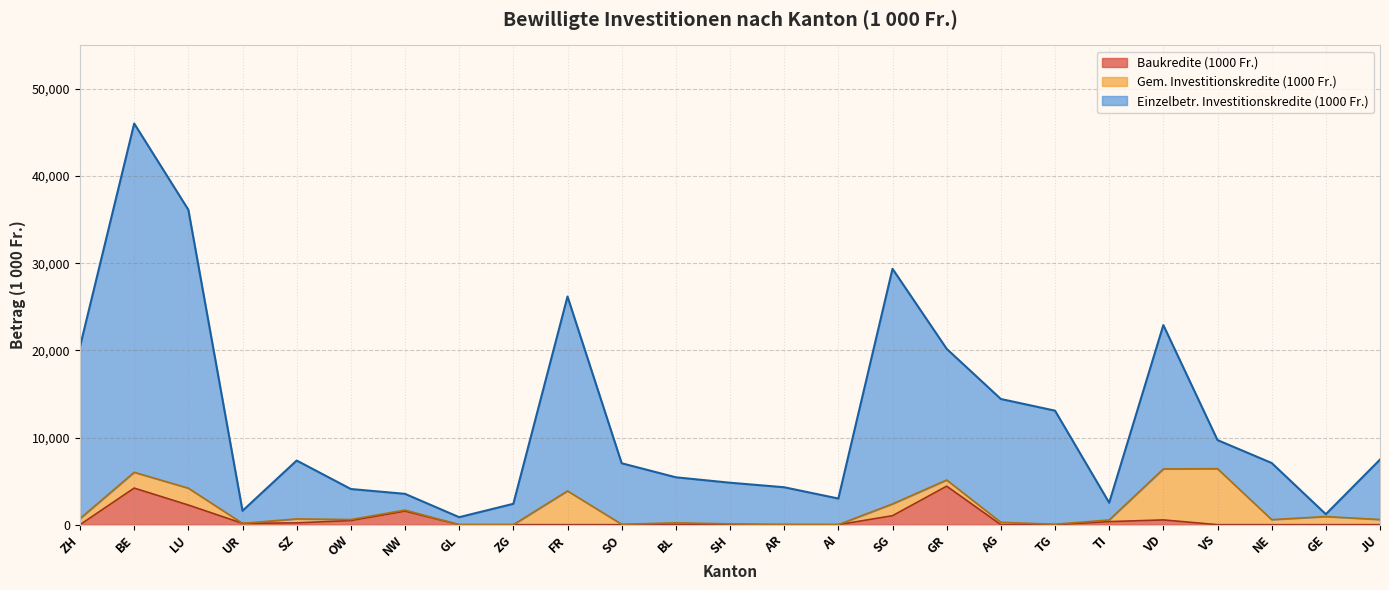

What is the difference between the highest and lowest values at NW?

1983.0